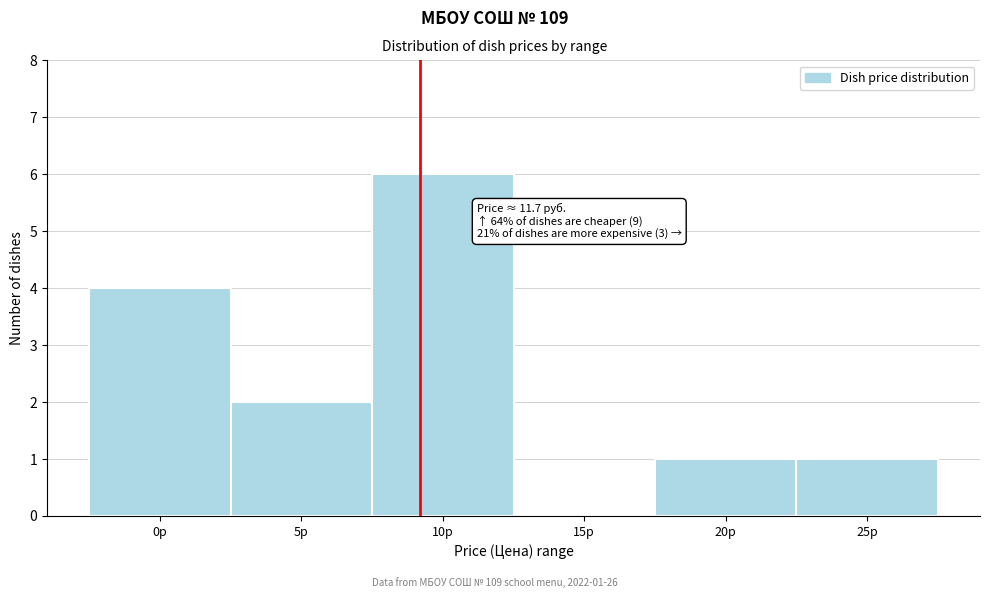

Reading right to left, transcribe all the data shown in this chart.

25р=1	20р=1	15р=0	10р=6	5р=2	0р=4